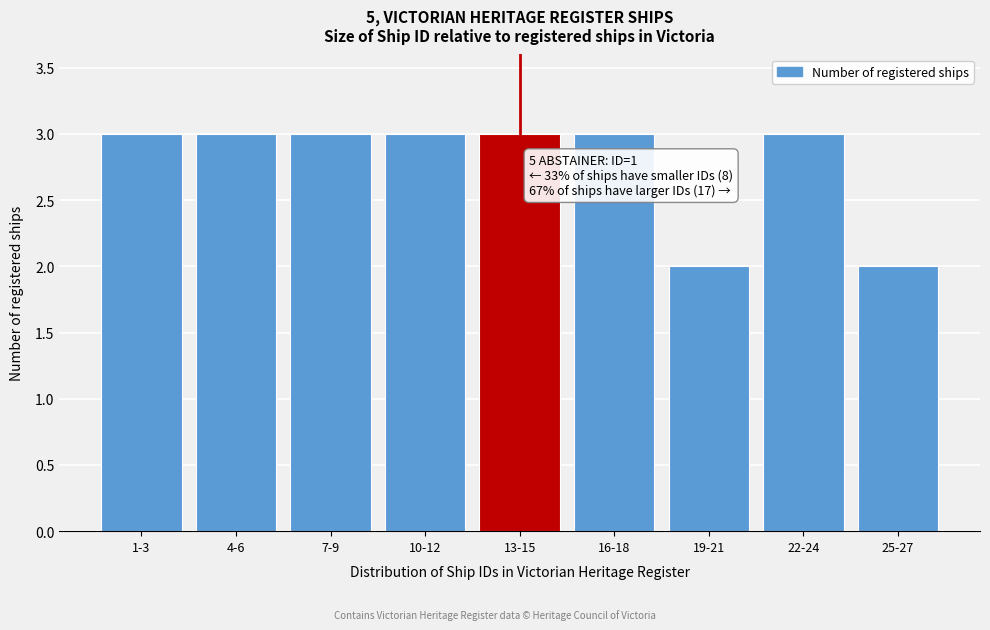

Reading left to right, list all the values displayed in this chart.

3	3	3	3	3	3	2	3	2